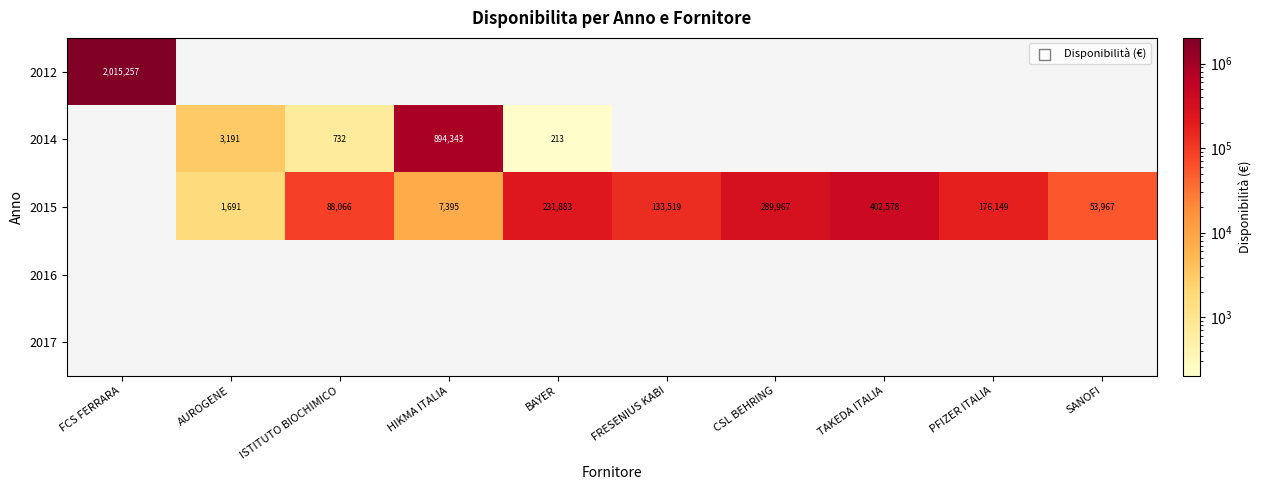

What is the difference between the 2015 values at PFIZER ITALIA and CSL BEHRING?

113818